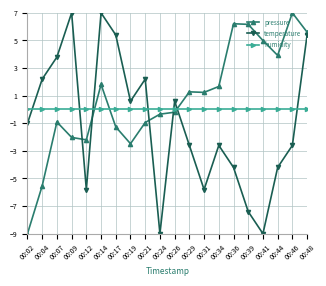

What is the spread (max minus min) of values at 00:17?

6.7